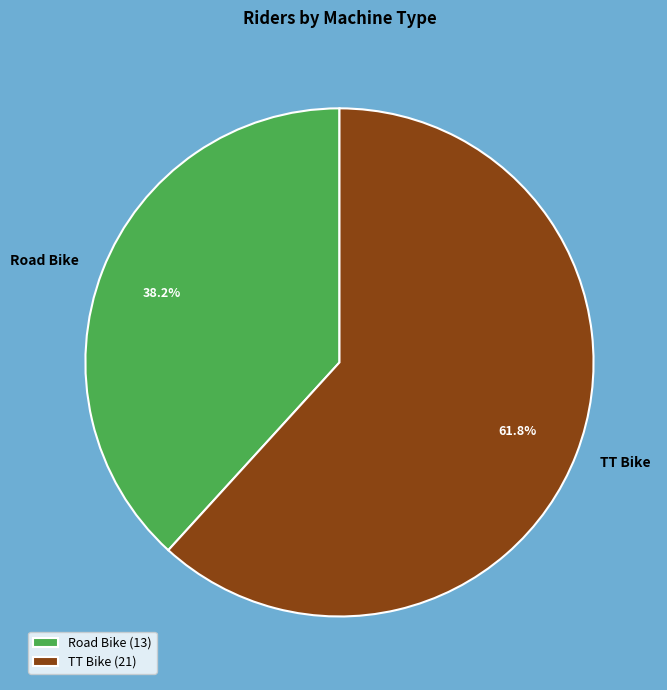

To the nearest percent, what percentage of the pie is TT Bike?

62%